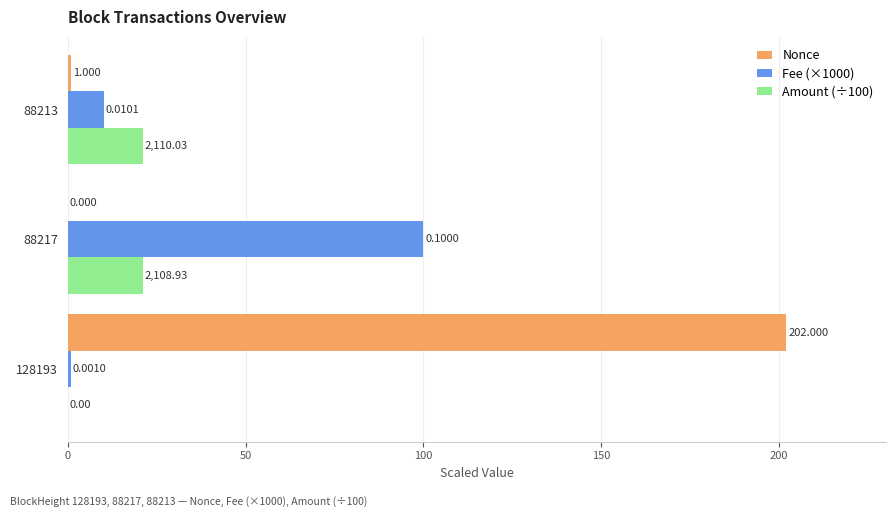

Is the value of Fee (×1000) at 88217 greater than the value of Nonce at 88217?

Yes